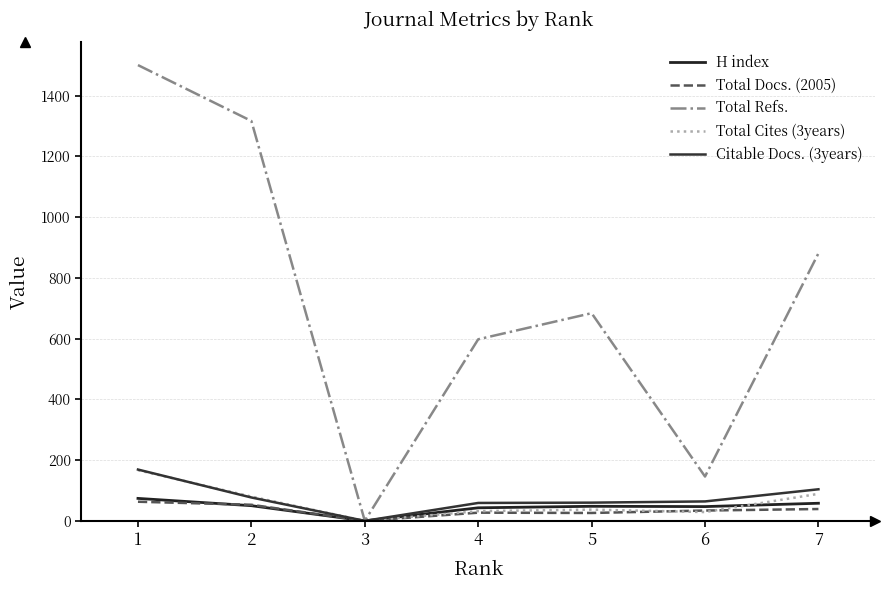

Which series has the largest total across all categories?

Total Refs.